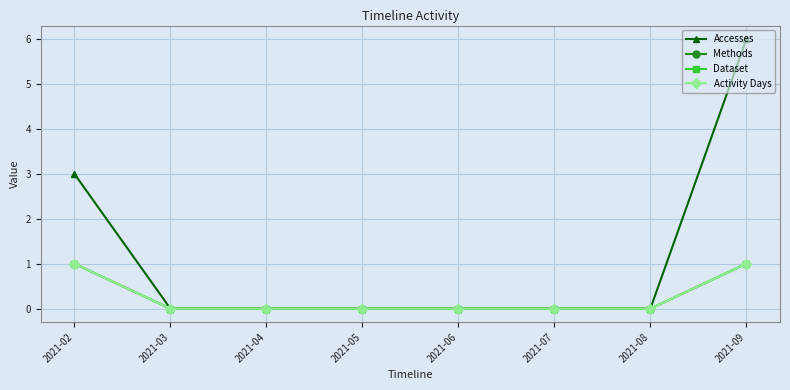

Is this an area chart (filled region under the line)?

No